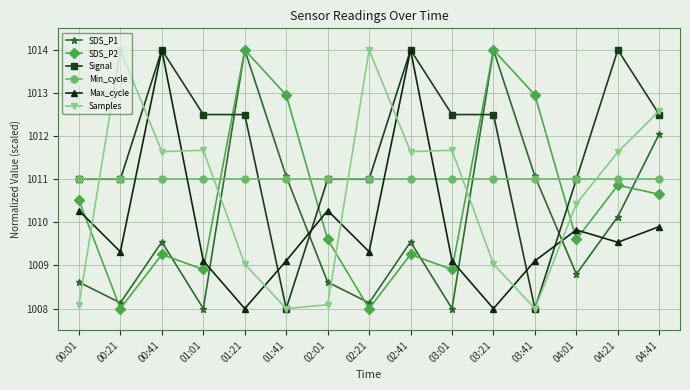

Between 02:01 and 02:41, which series saw the biggest shift?

Max_cycle